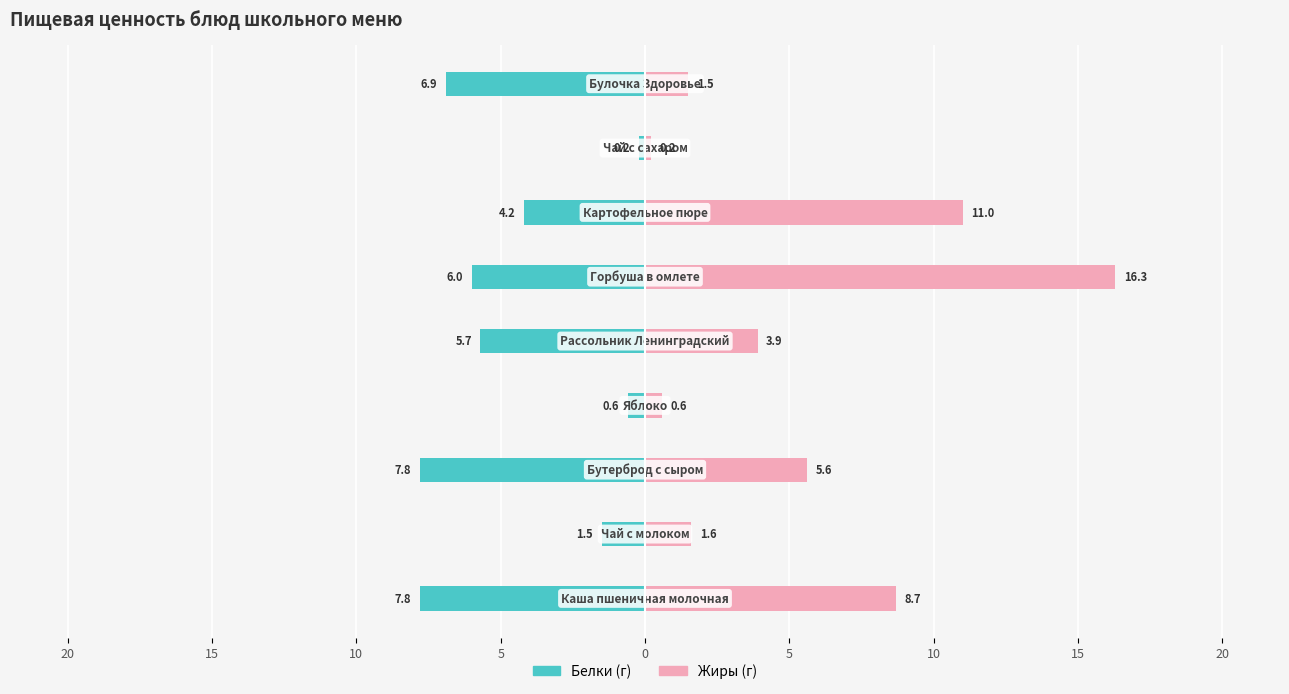

Reading left to right, what are all the values shown in this chart?

Белки (г): 20=-7.8	15=-1.5	10=-7.8	5=-0.6	0=-5.7	5=-6.0	10=-4.2	15=-0.2	20=-6.9
Жиры (г): 20=8.7	15=1.6	10=5.6	5=0.6	0=3.9	5=16.3	10=11.0	15=0.2	20=1.5